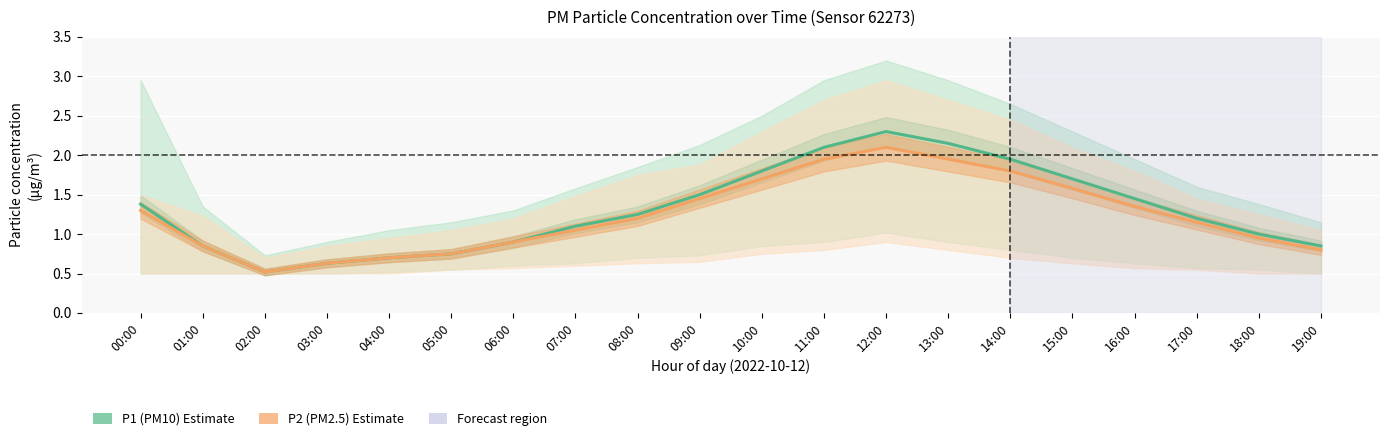

Is it true that P1 (PM10) equals 0.8 at 03:00?

False